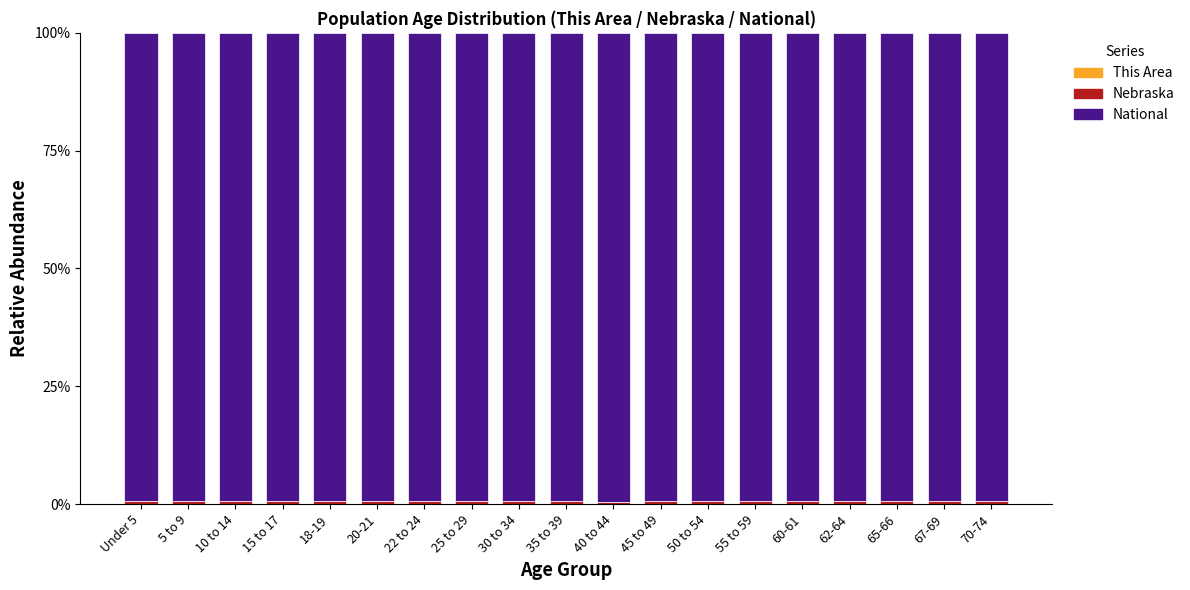

What is the average value of the National series?

99.4